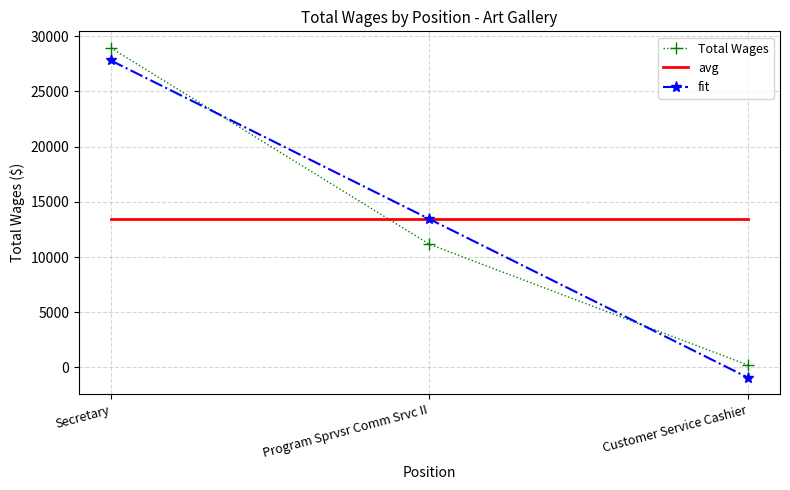

How many series are shown in this chart?

3